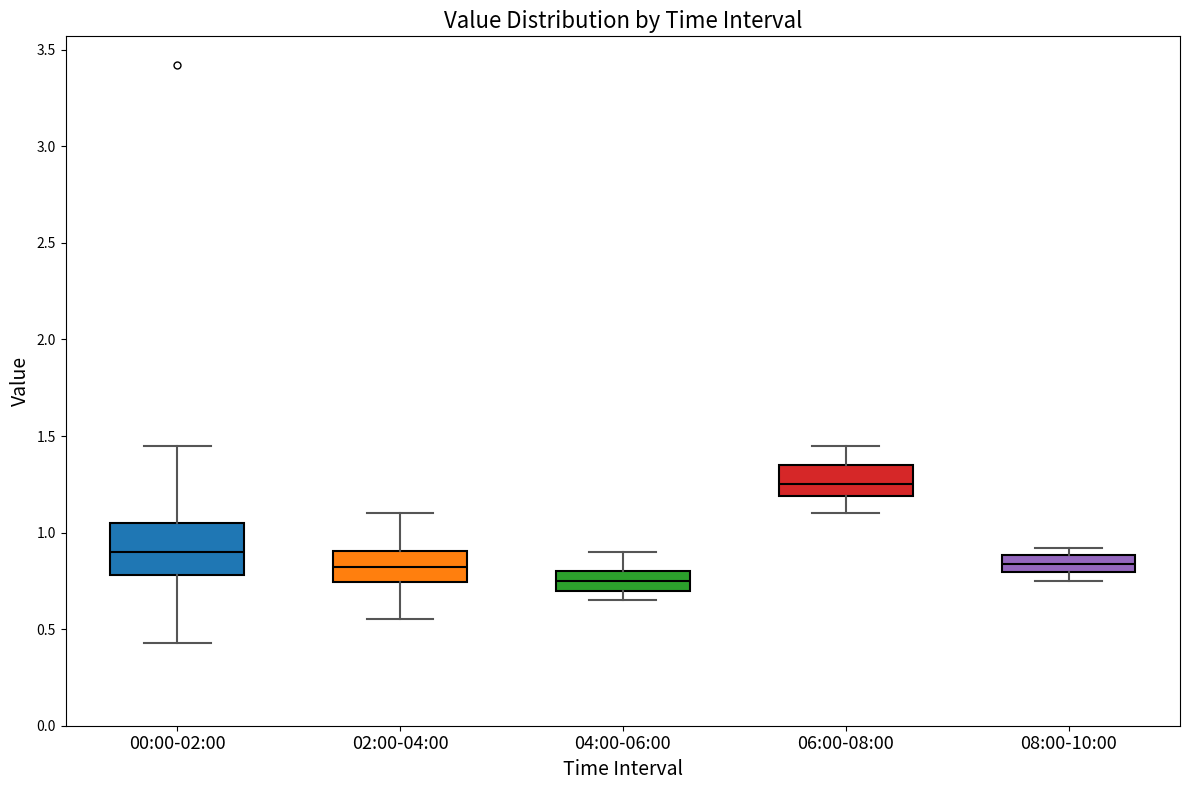

Where is the upper edge of the box for 08:00-10:00 on the y-axis? The values are not printed on the chart, so give them approximately, as read against the axis.

0.90